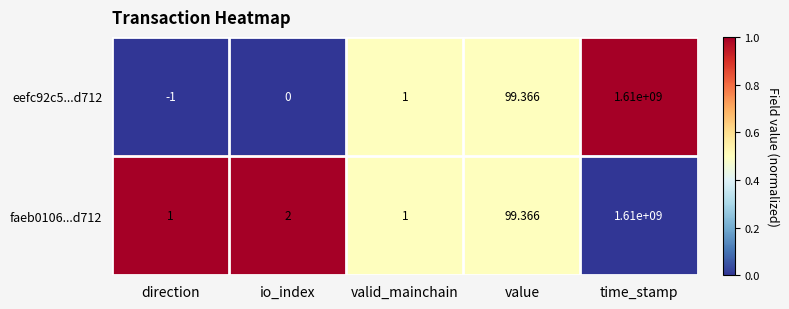

At which label is eefc92c5...d712 closest to 804999999?

value